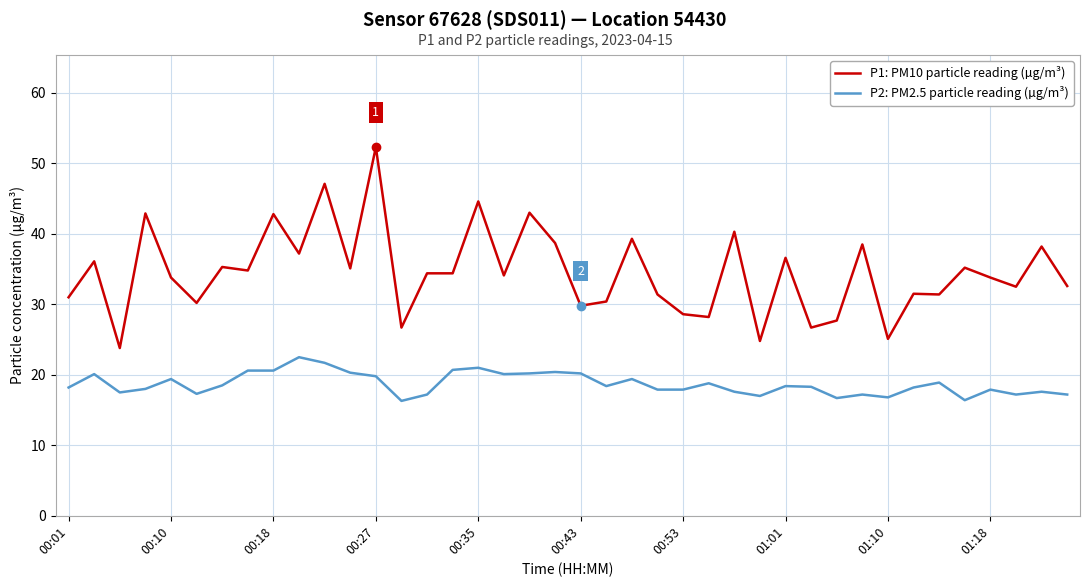

What is the minimum value for P2: PM2.5 particle reading (µg/m³)?

16.3